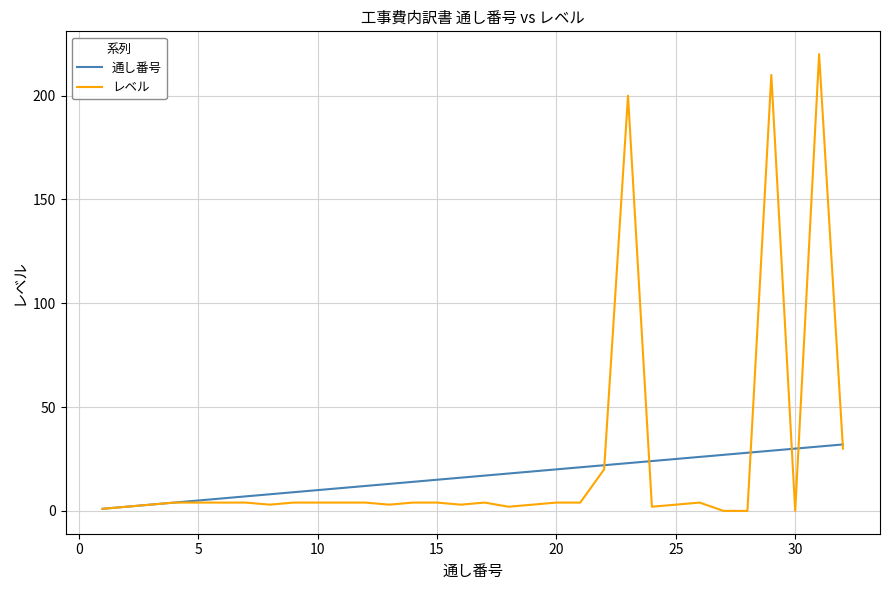

What is the maximum value shown in the chart?

220